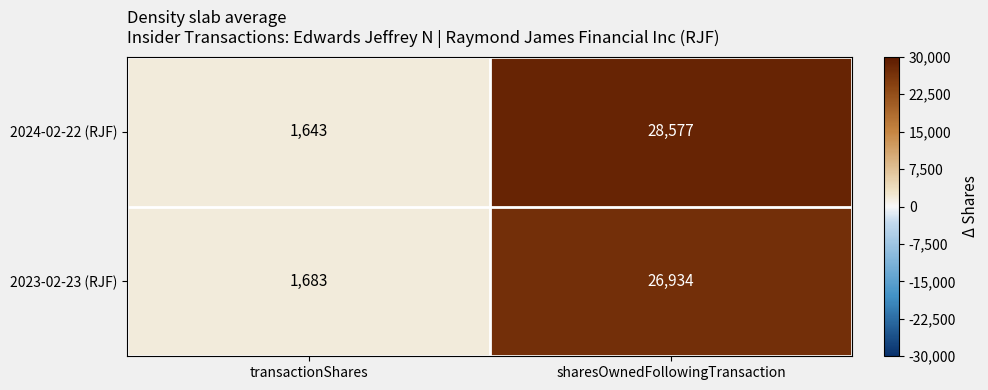

At which category is the sum across all series the highest?

sharesOwnedFollowingTransaction